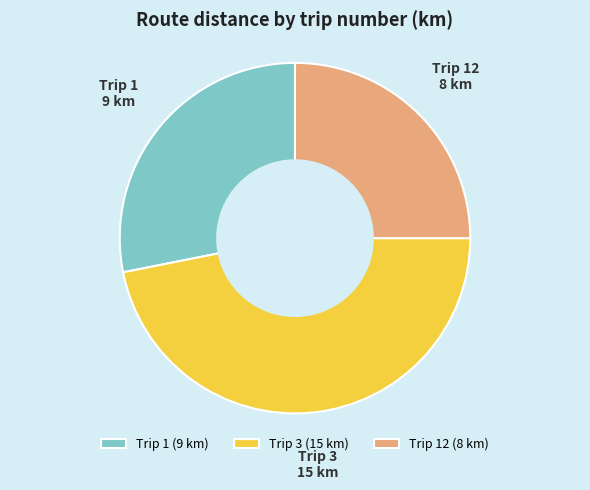

Is the sum of Trip 12 (8 km) and Trip 1 (9 km) greater than half?

Yes